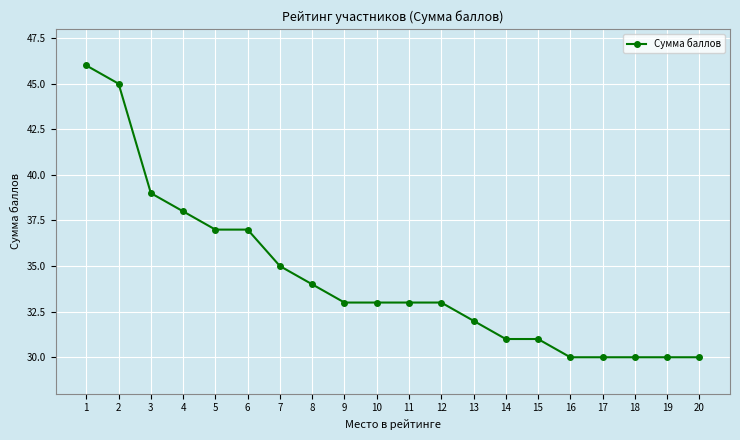

Which has a higher value, 15 or 13?

13